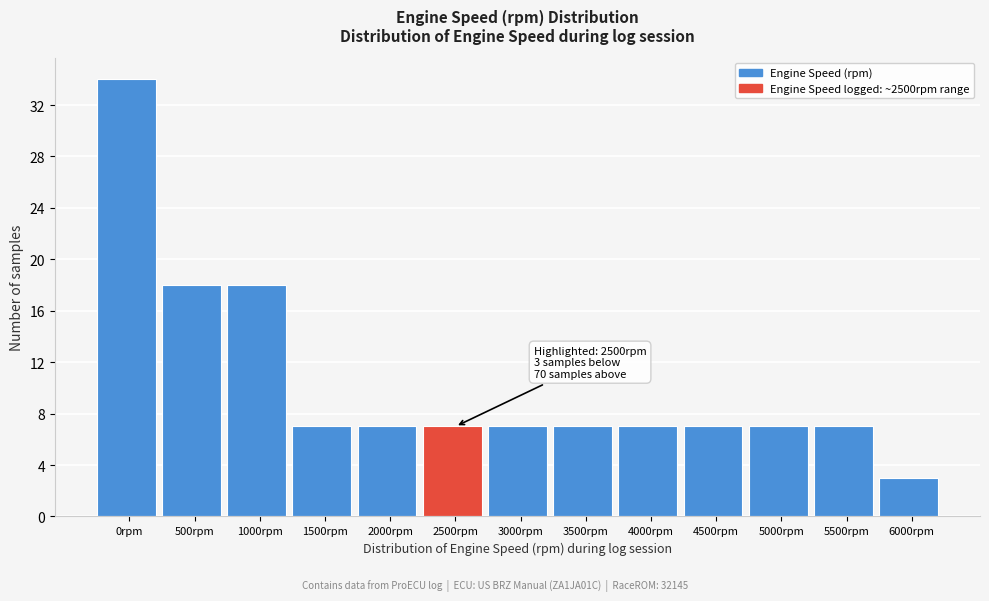

Reading right to left, transcribe all the data shown in this chart.

6000rpm=3	5500rpm=7	5000rpm=7	4500rpm=7	4000rpm=7	3500rpm=7	3000rpm=7	2500rpm=7	2000rpm=7	1500rpm=7	1000rpm=18	500rpm=18	0rpm=34